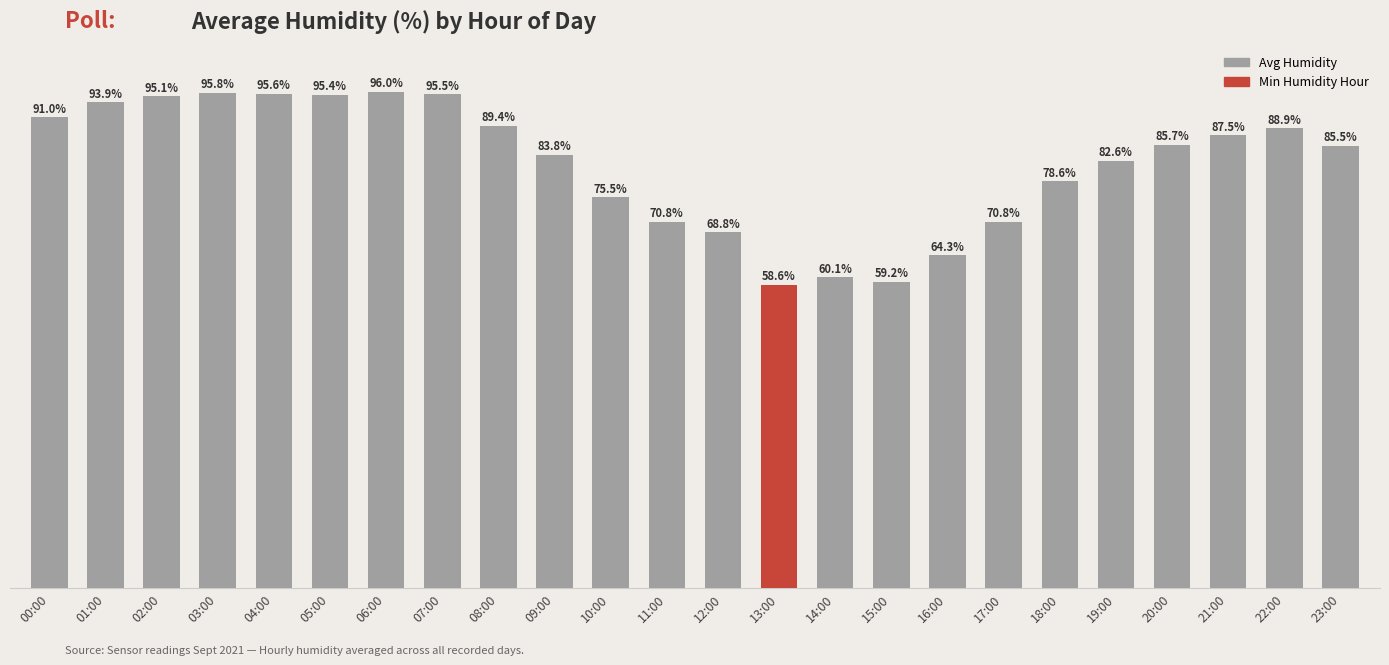

What is the label of the 12th bar from the right?

12:00